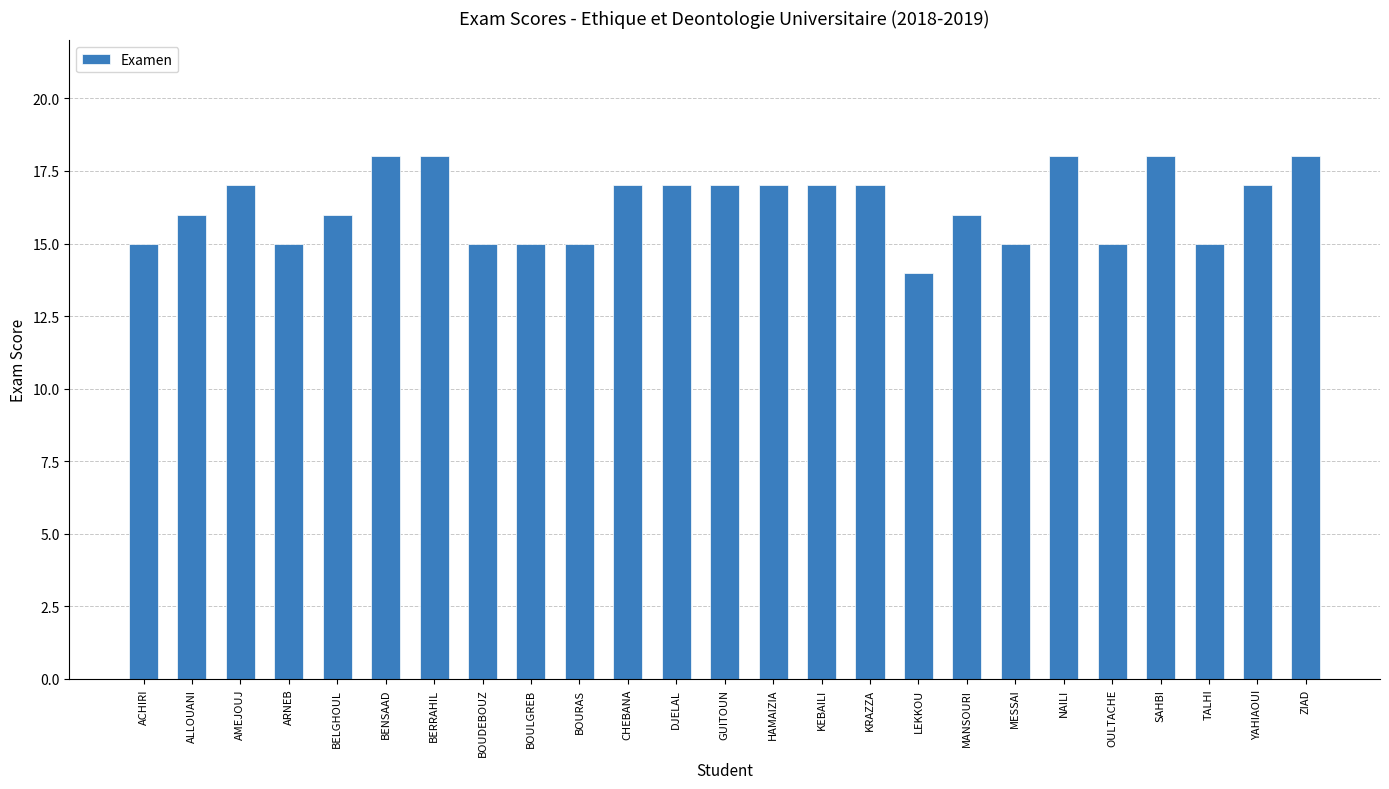

What is the greatest value displayed?

18